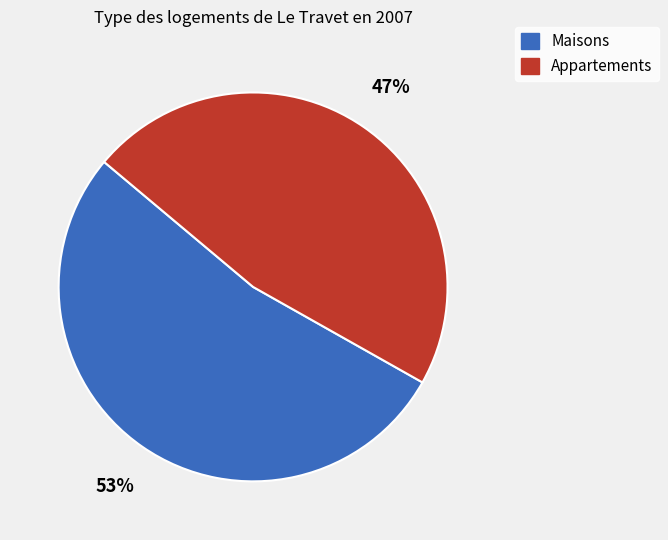

Is there a majority slice in this chart?

Yes